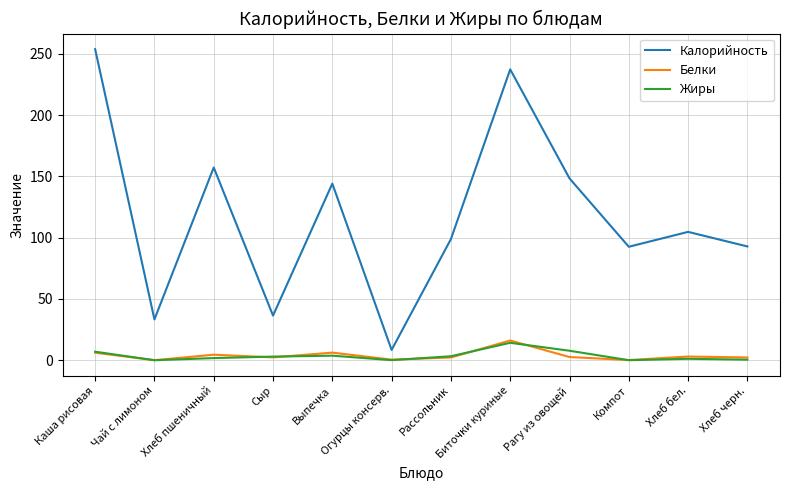

What is the lowest value of the Калорийность series?

8.4